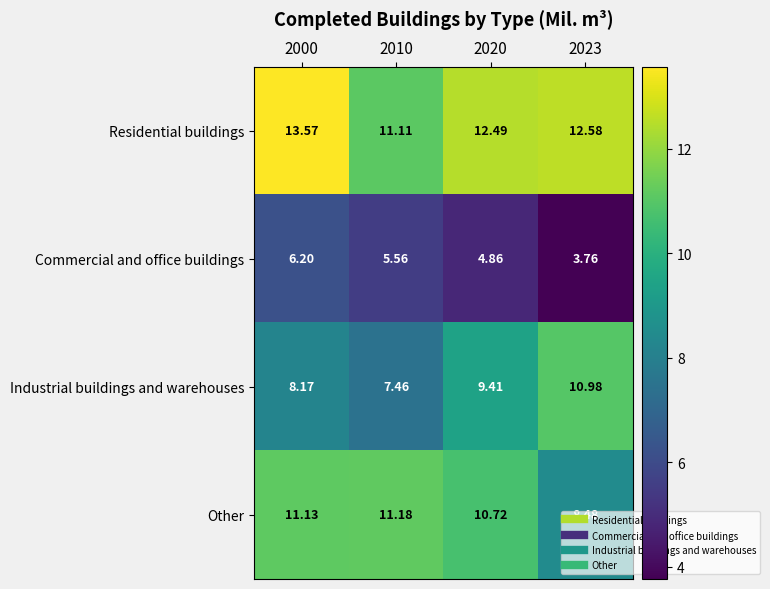

At which category does the chart reach its peak across all series?

2000